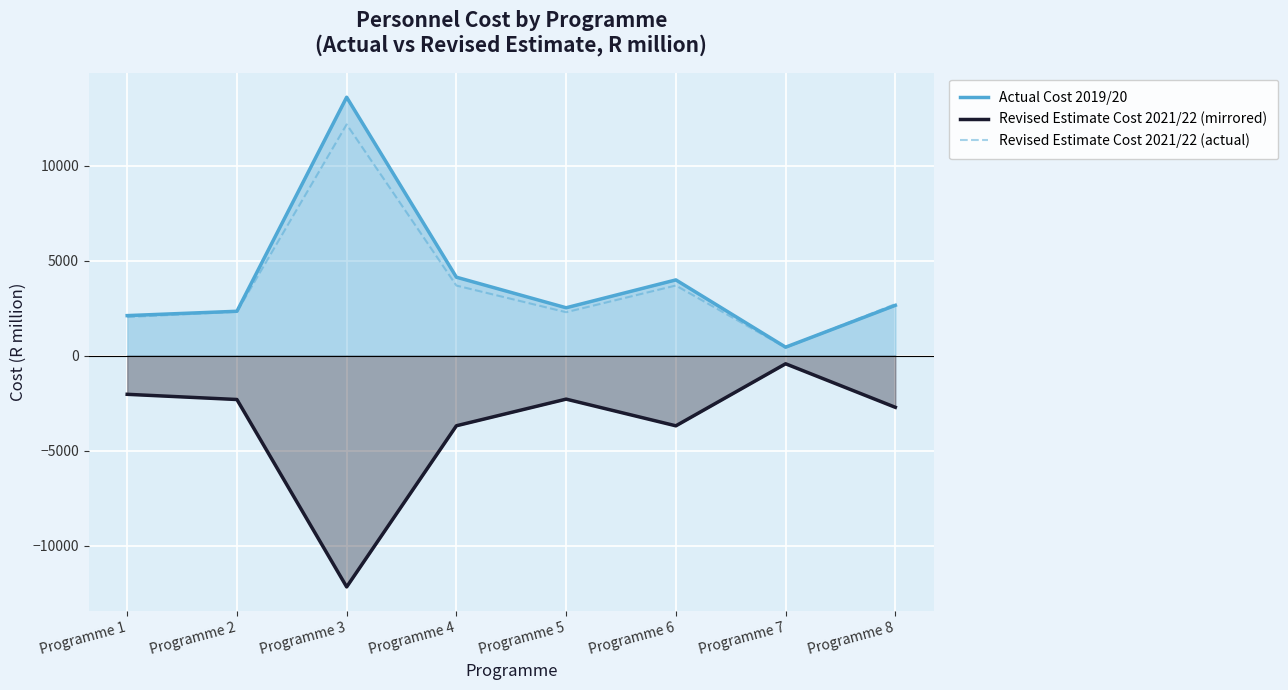

How many series are shown in this chart?

3